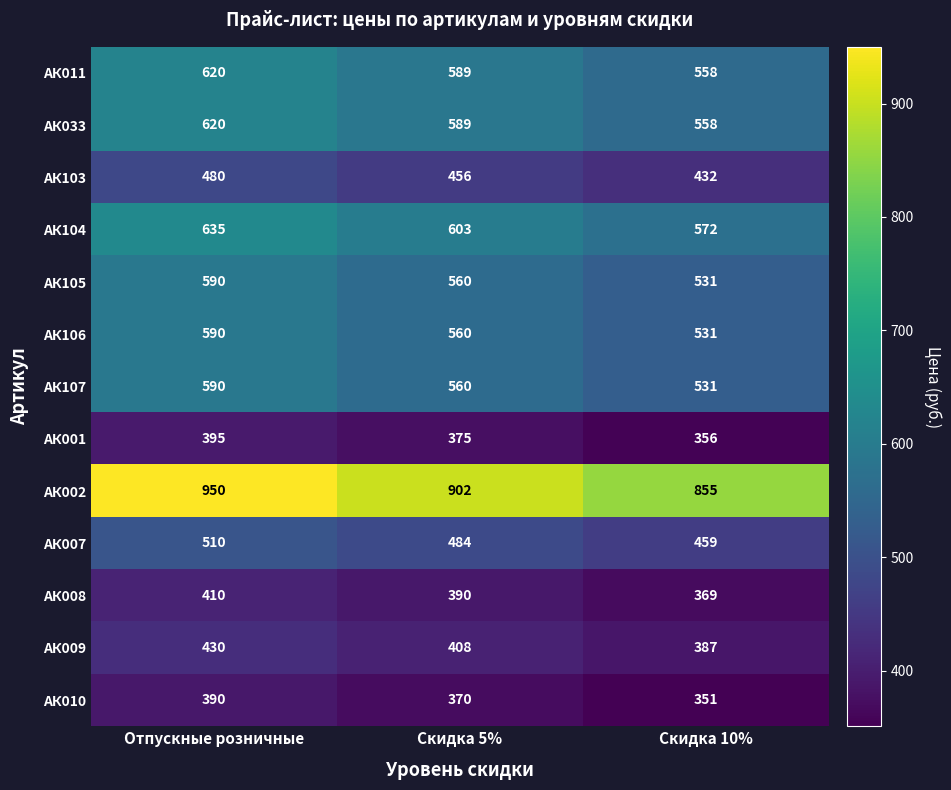

How many categories are shown in the chart?

3